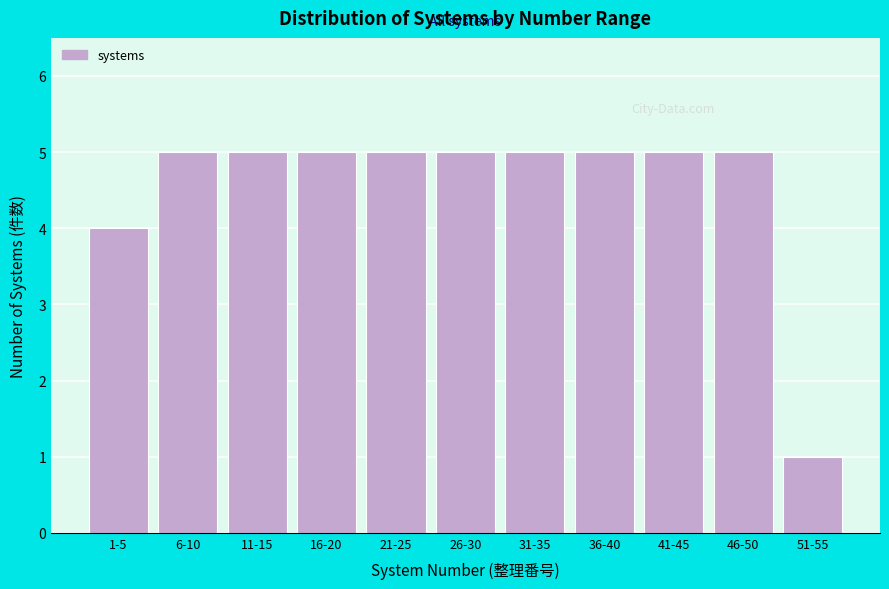

Reading left to right, what are all the values shown in this chart?

4	5	5	5	5	5	5	5	5	5	1